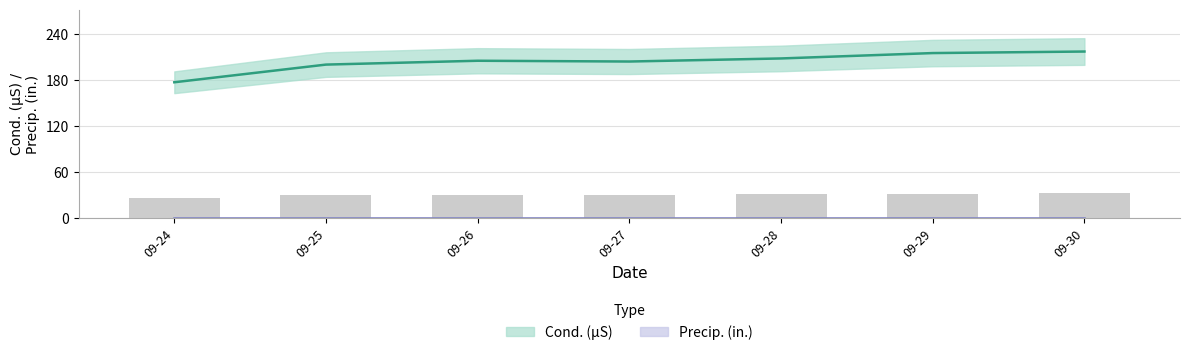

The chart shows a value of 32.2 at 09-29. True or false?

True